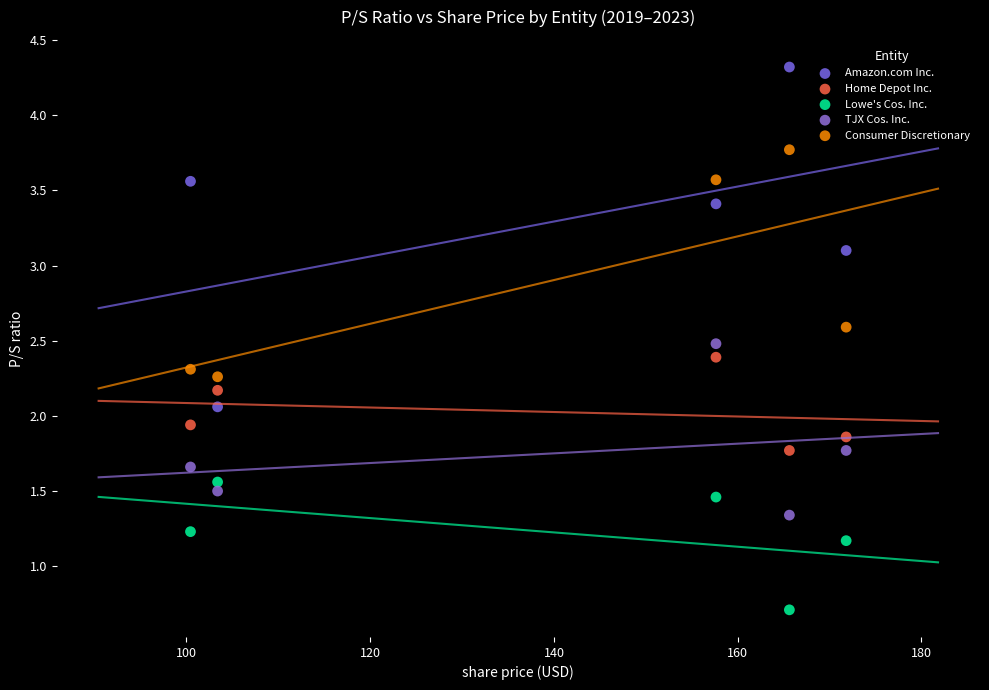

Which series contains the lowest Y value?

Lowe's Cos. Inc.